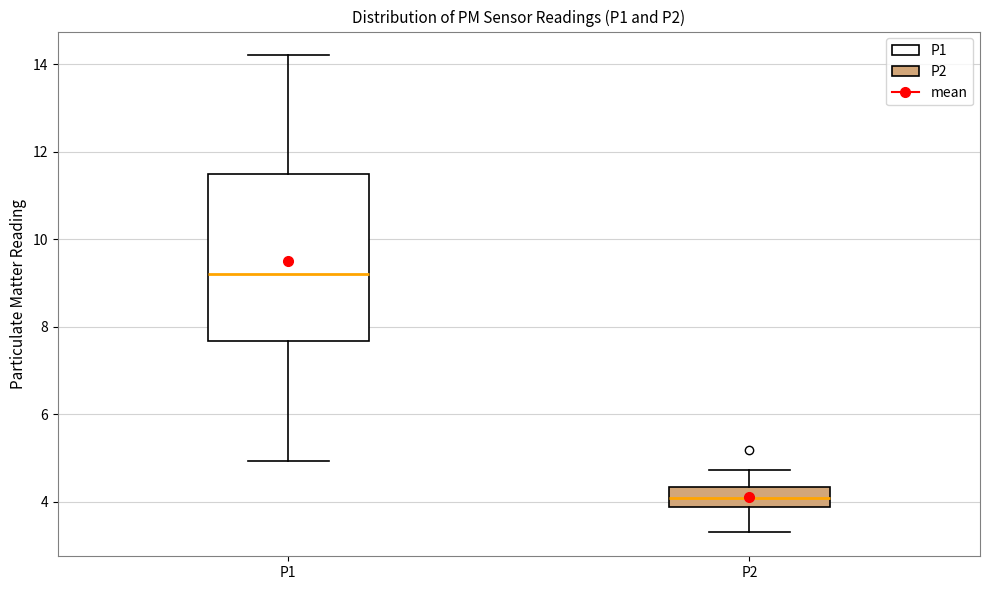

Where is the lower edge of the box for P2 on the y-axis? The values are not printed on the chart, so give them approximately, as read against the axis.

3.8